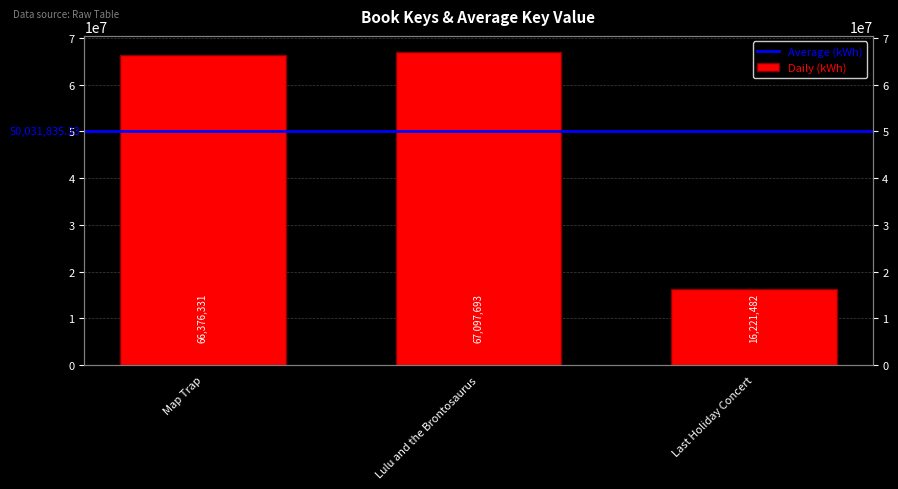

What is the average value?

49898502